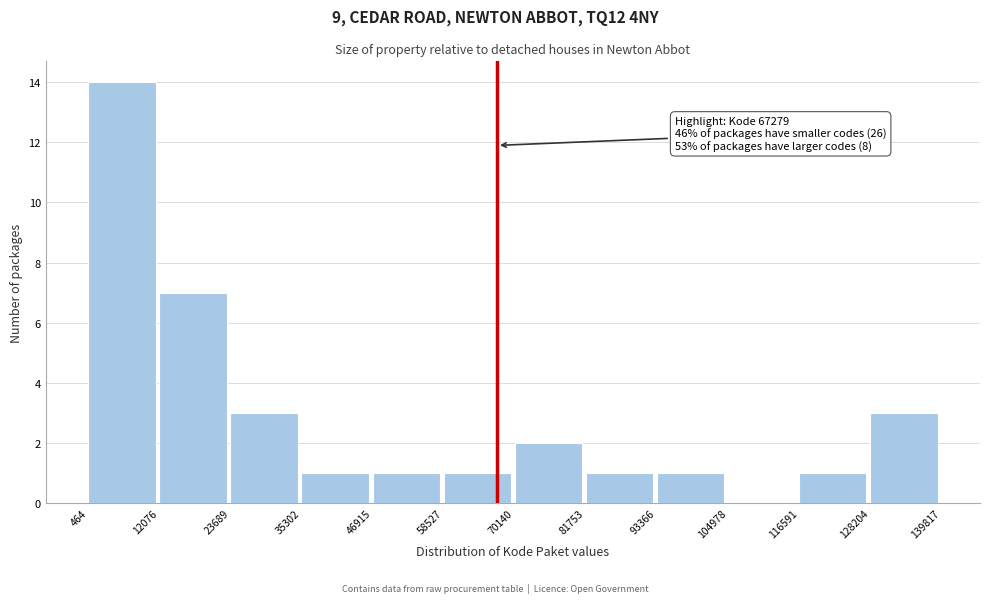

Over which range of the x-axis is the bar tallest?

464 to 12076